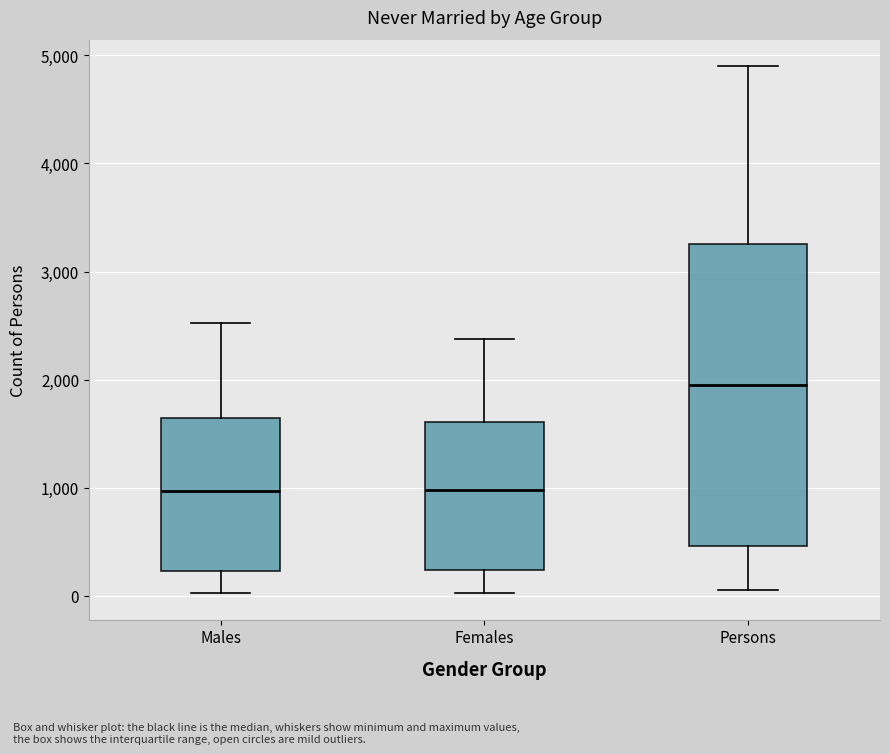

Reading left to right, transcribe this box plot: for each box, give where its median line is, the range the box spans, and where its two whiskers end, as read against the y-axis. The values are not printed on the chart, so give them approximately, as read against the axis.

Males: median 1000, box 200 to 1600, whiskers 0 to 2500
Females: median 1000, box 200 to 1600, whiskers 0 to 2400
Persons: median 2000, box 500 to 3300, whiskers 100 to 4900